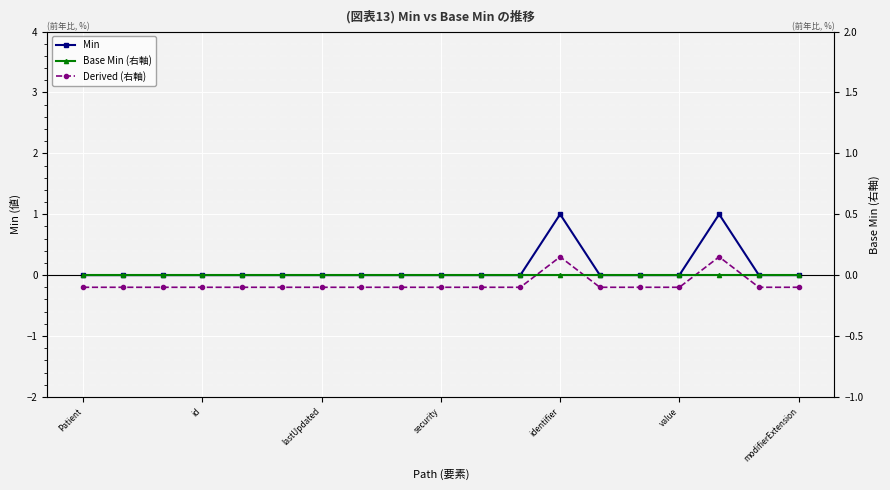

How many values in the Derived (右軸) series are below 0?

17